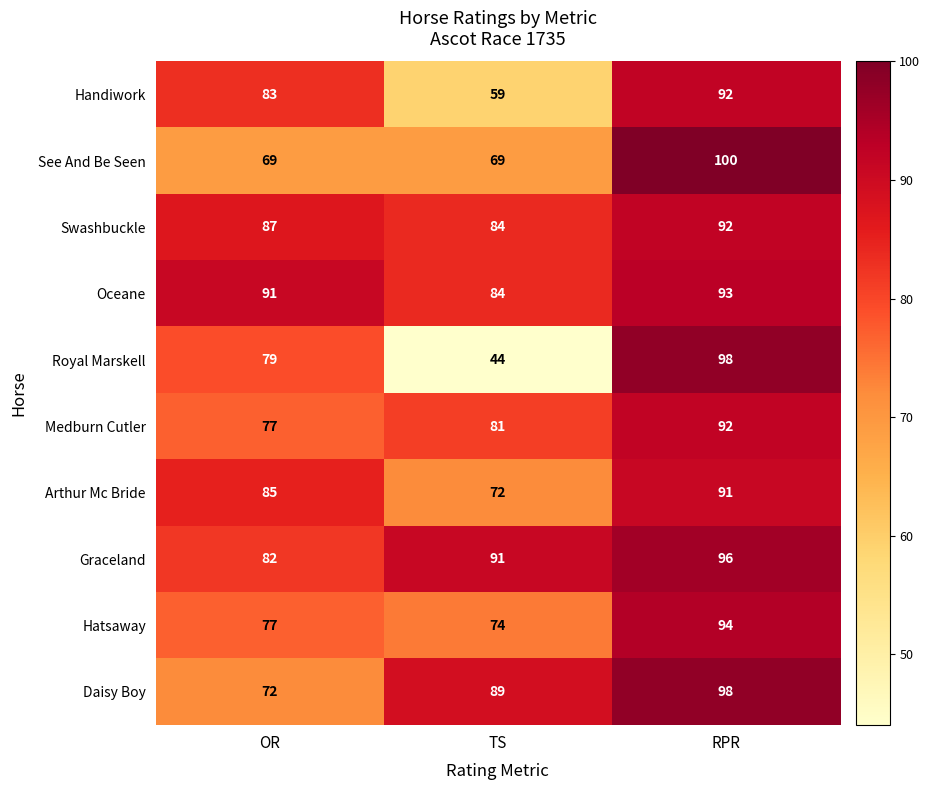

What is the approximate value of Medburn Cutler at OR, to the nearest 5?

75